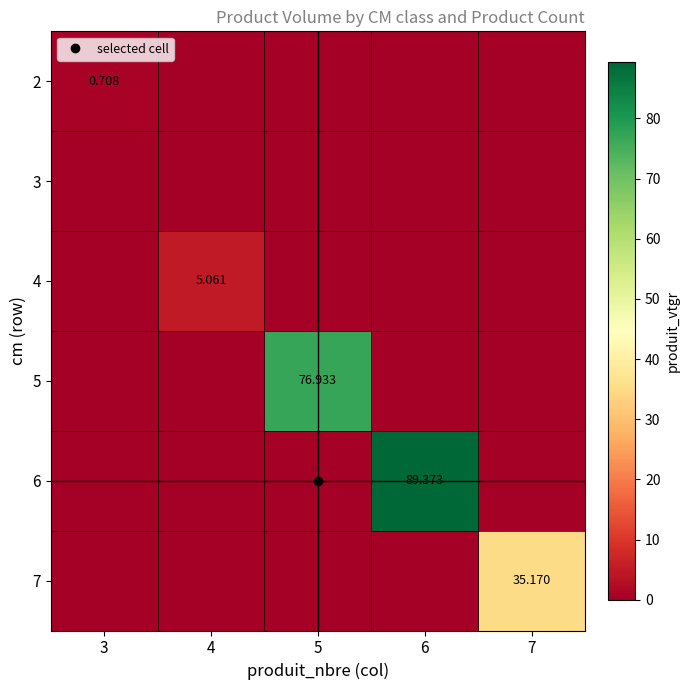

The value of 5 at 5 is 76.9. True or false?

True